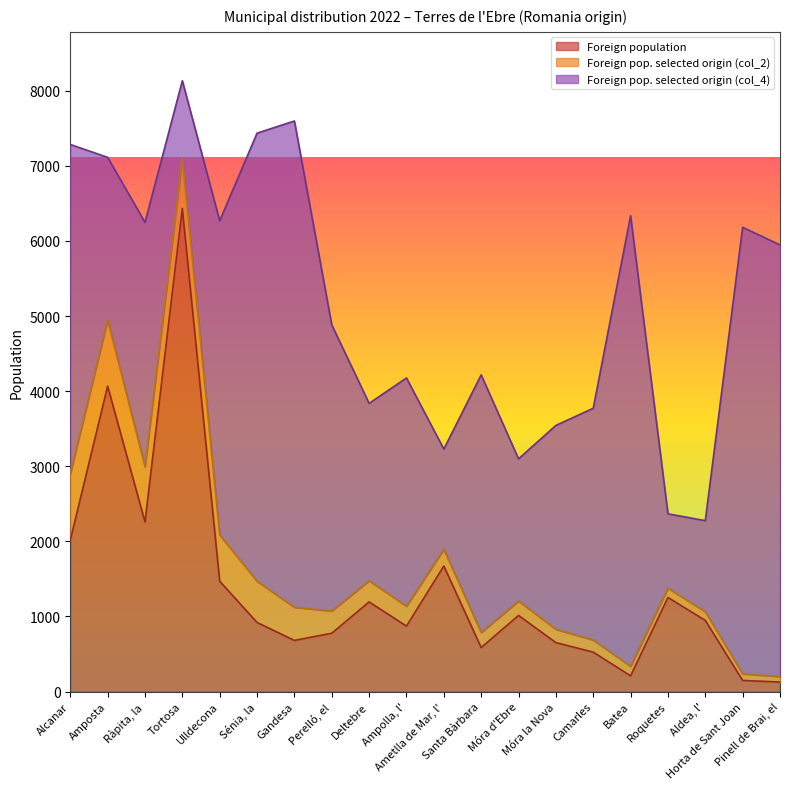

How many times do Foreign population and Foreign pop. selected origin (col_4) cross each other?

8